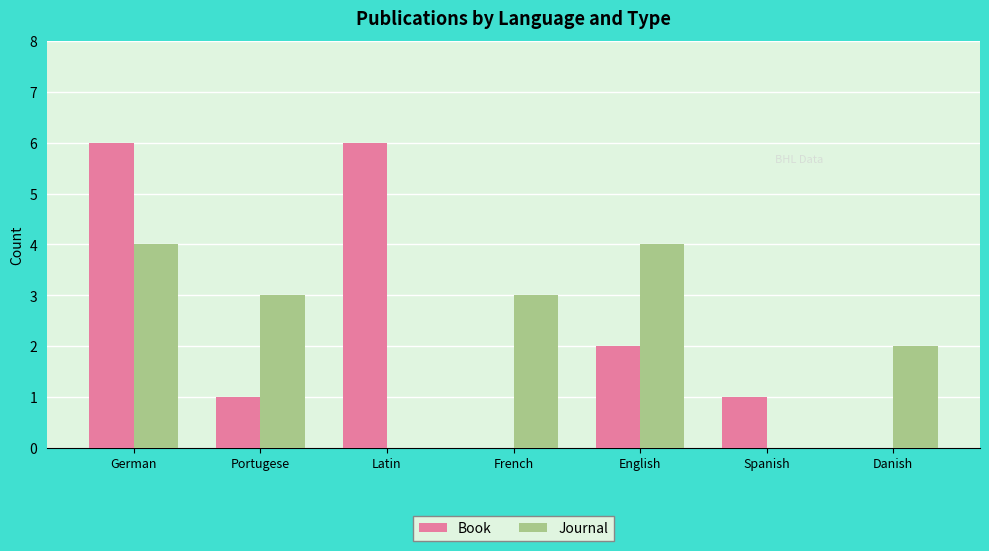

Is it true that Book equals 0 at Spanish?

False